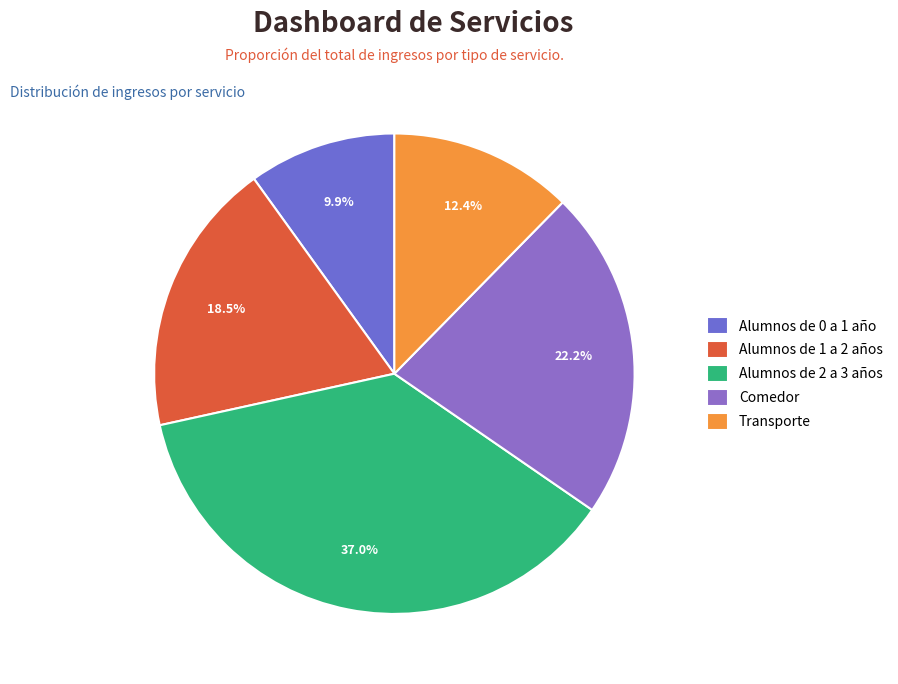

To the nearest percent, what is the difference between the Alumnos de 2 a 3 años and Alumnos de 0 a 1 año slice percentages?

27%